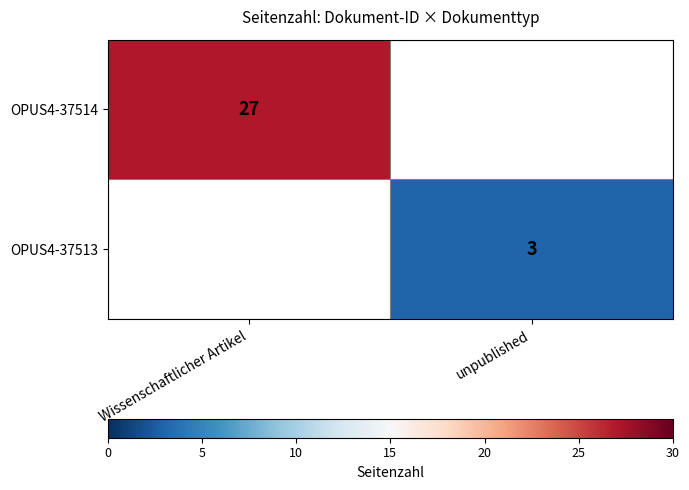

True or false: OPUS4-37513 has a value of 4 at unpublished.

False